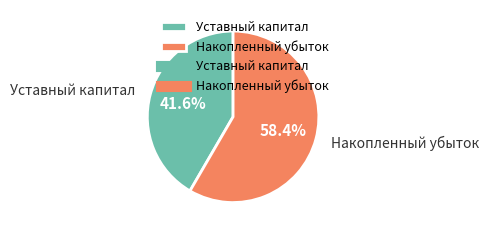

Which slice is the smallest?

Уставный капитал